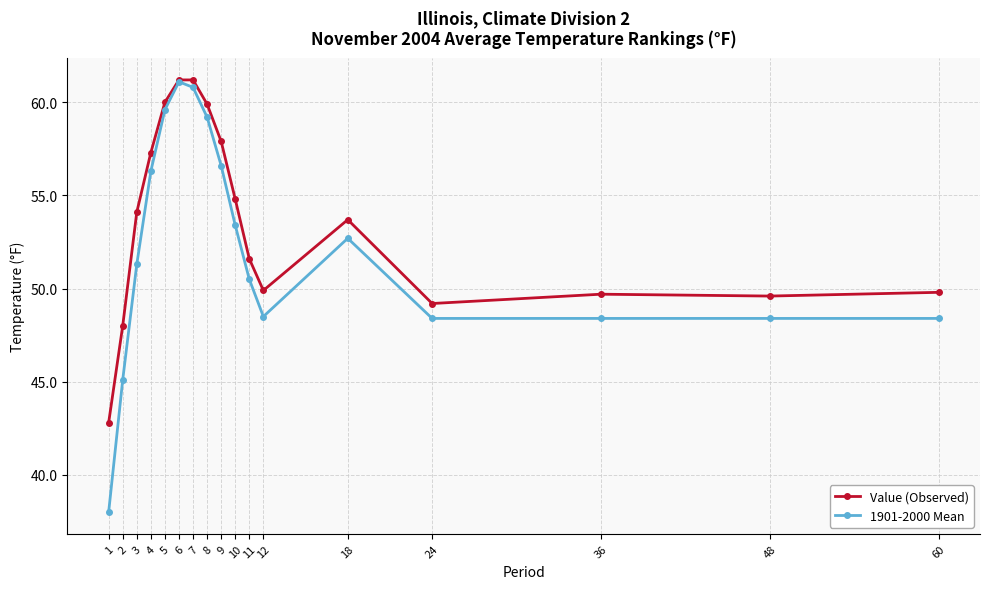

List the series in order of their overall mean, highest first.

Value (Observed), 1901-2000 Mean